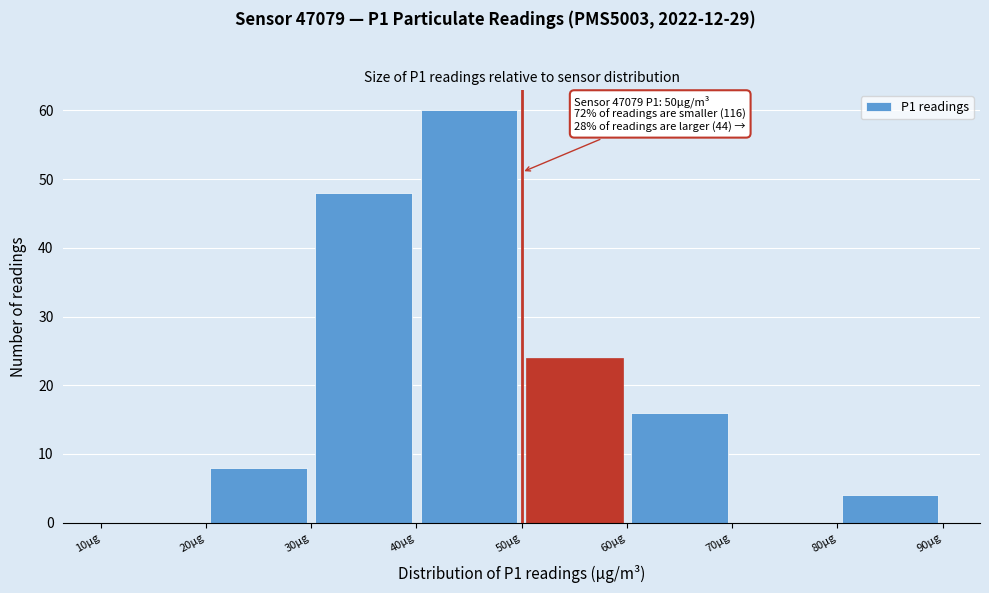

Which range on the x-axis has the tallest bar?

40 to 50